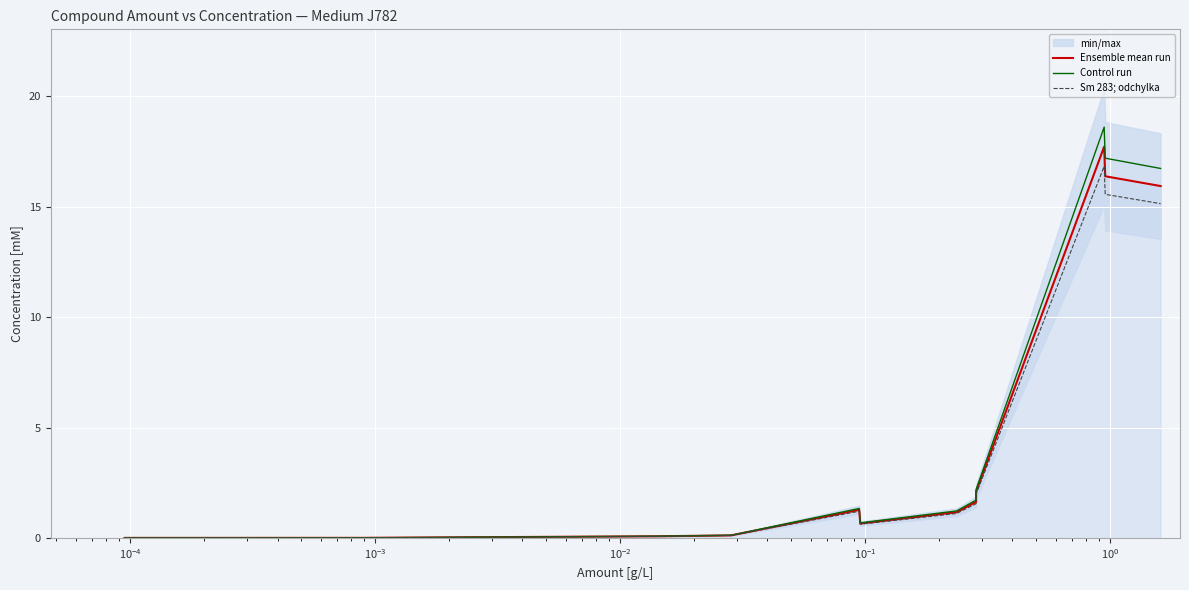

Which series has the largest range (max minus min)?

Control run